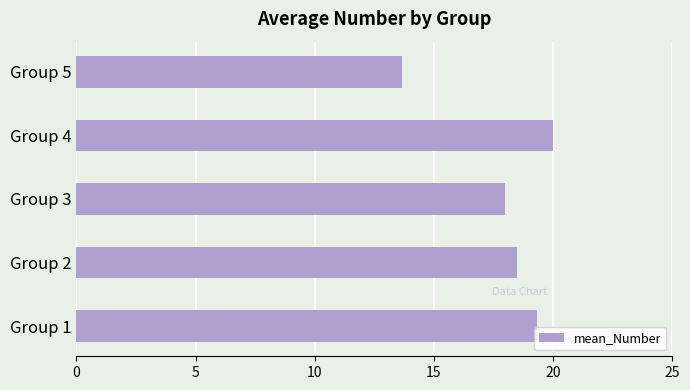

Reading bottom to top, what are all the values shown in this chart?

19.3	18.5	18.0	20.0	13.7